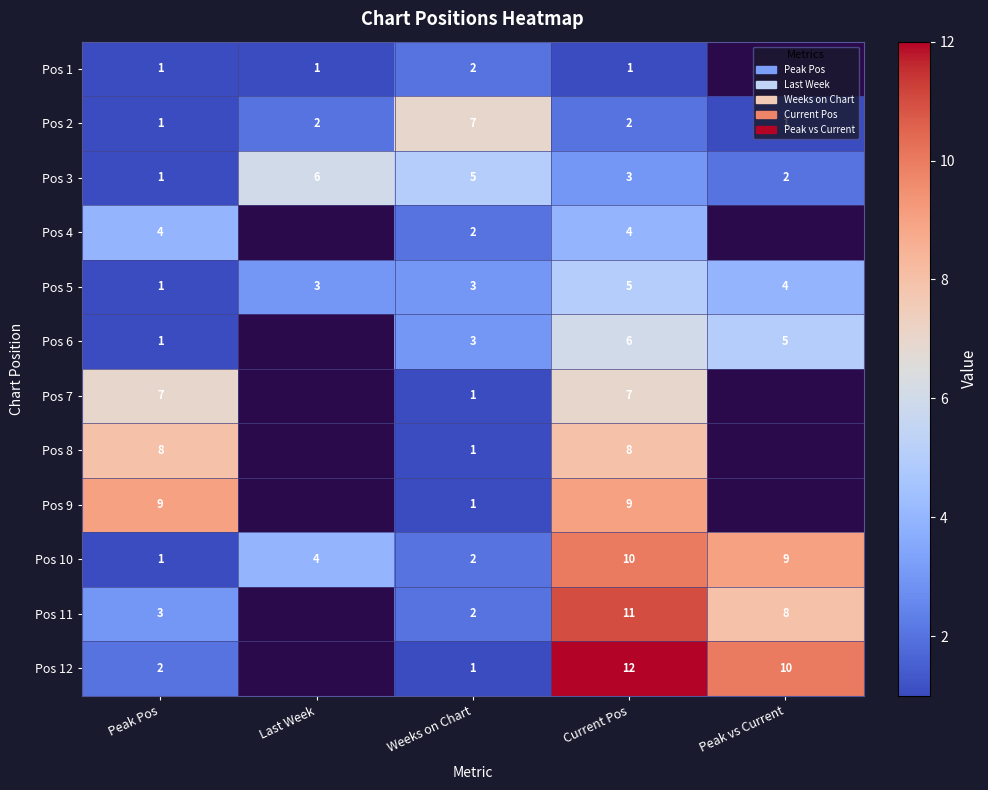

The Pos 2 series shows 10.6 at Weeks on Chart. True or false?

False